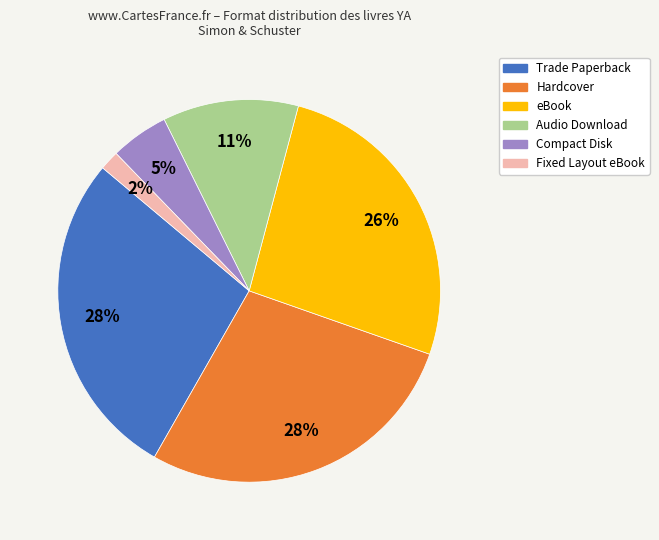

The Hardcover slice represents 28% of the pie. True or false?

True